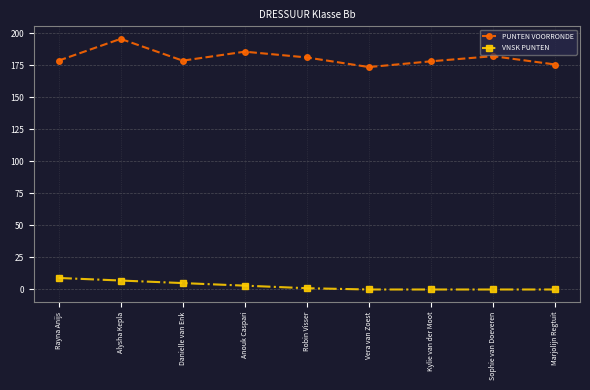

What is the value of the VNSK PUNTEN point at the 4th from the left?

3.0